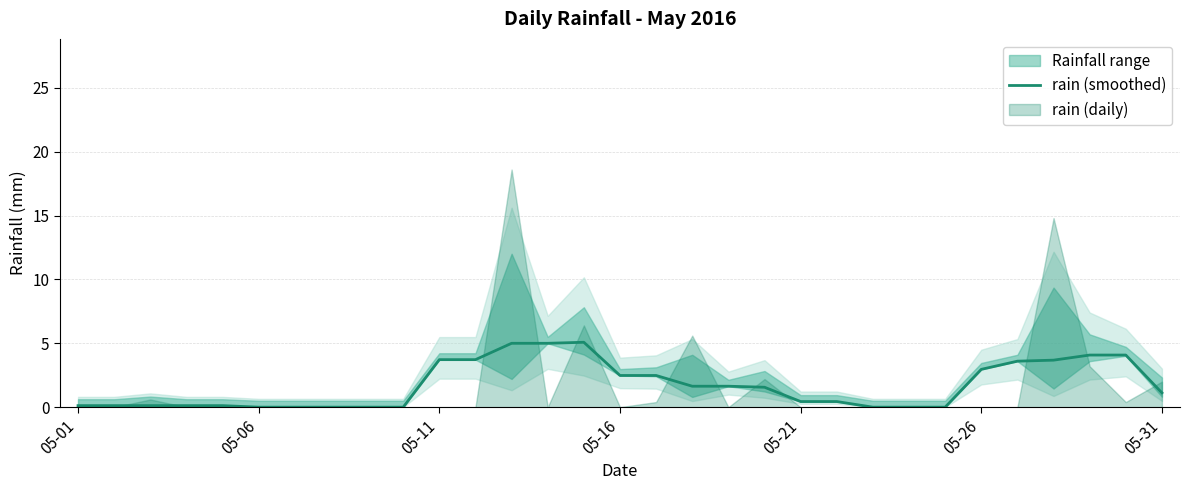

What is the maximum value for rain (smoothed)?

5.1